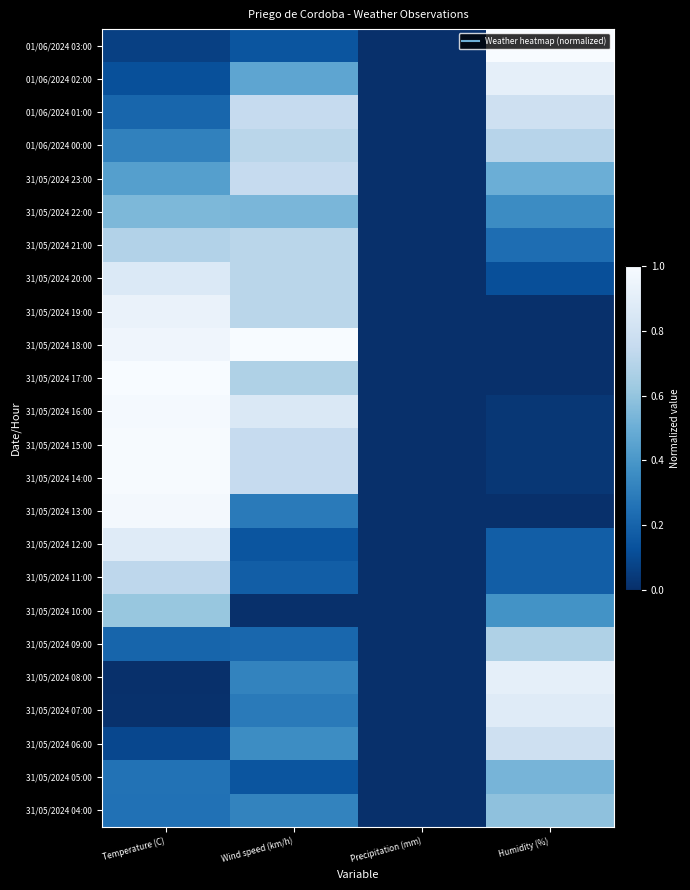

At Humidity (%), list the series in order from largest to smallest.

01/06/2024 03:00, 01/06/2024 02:00, 31/05/2024 08:00, 31/05/2024 07:00, 01/06/2024 01:00, 31/05/2024 06:00, 01/06/2024 00:00, 31/05/2024 09:00, 31/05/2024 04:00, 31/05/2024 05:00, 31/05/2024 23:00, 31/05/2024 10:00, 31/05/2024 22:00, 31/05/2024 21:00, 31/05/2024 12:00, 31/05/2024 11:00, 31/05/2024 20:00, 31/05/2024 16:00, 31/05/2024 15:00, 31/05/2024 14:00, 31/05/2024 19:00, 31/05/2024 18:00, 31/05/2024 17:00, 31/05/2024 13:00